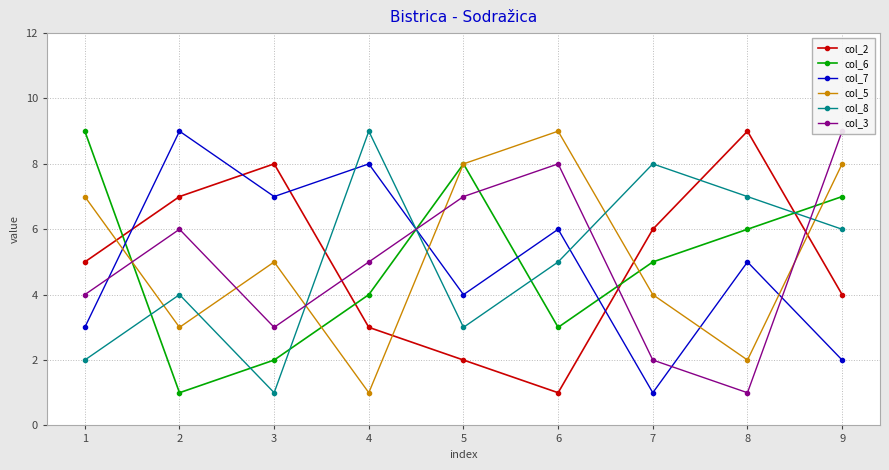

List the labels in order of col_7 value, largest first.

2, 4, 3, 6, 8, 5, 1, 9, 7